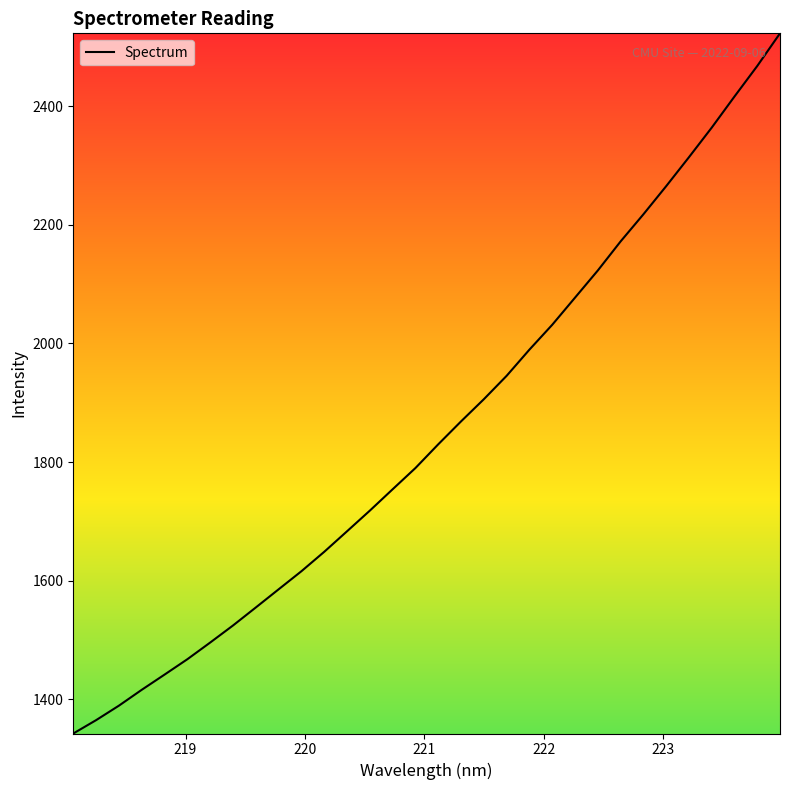

Does the chart display data point markers on the line(s)?

No